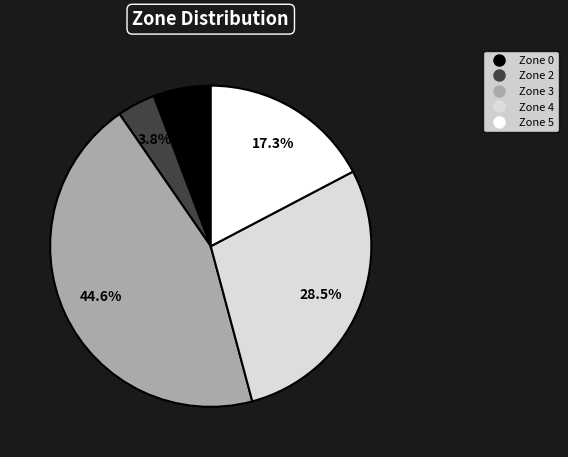

Which category has the biggest portion of the pie?

Zone 3